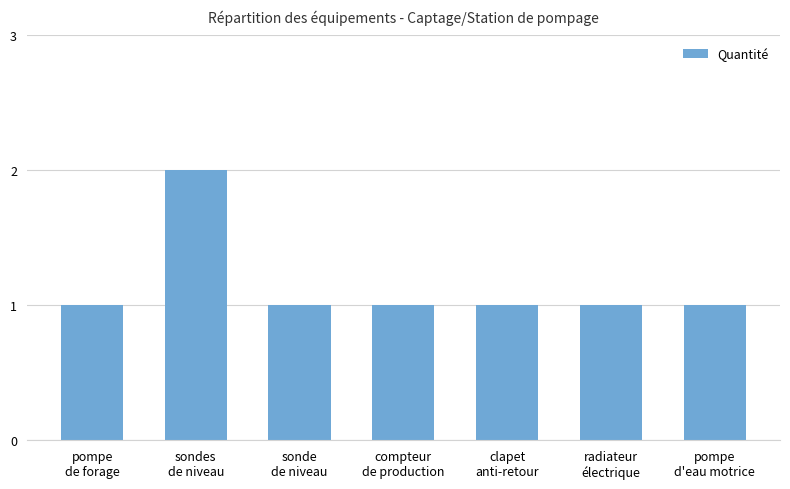

What is the average value?

1